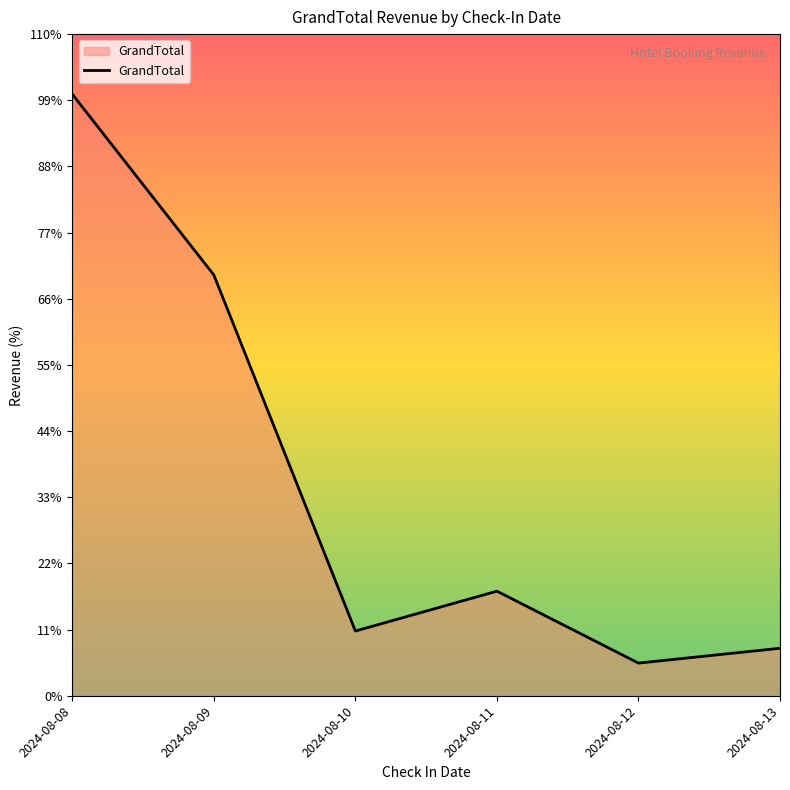

Is this an area chart (filled region under the line)?

Yes